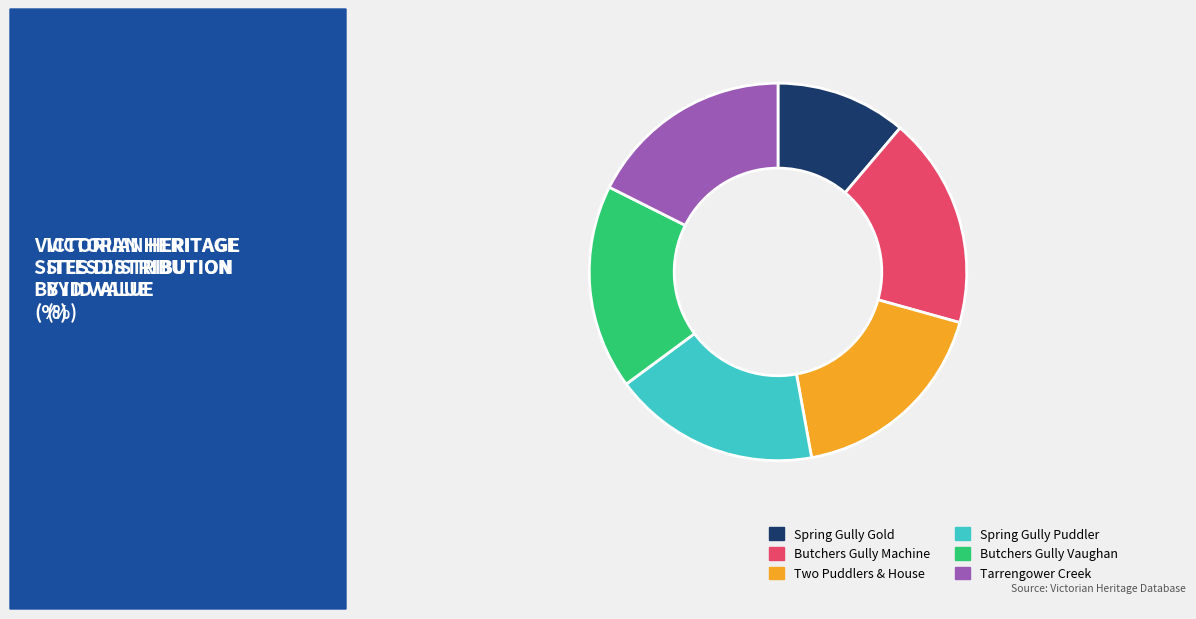

Approximately how many times larger is the value at Two Puddlers & House compared to Spring Gully Puddler?

1.0